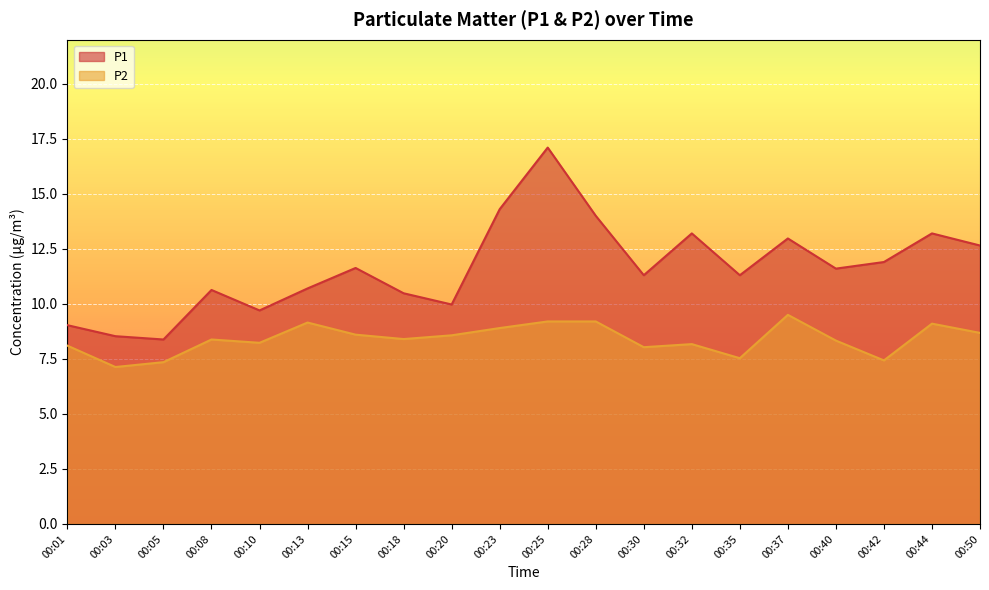

List the series in order of their overall mean, lowest first.

P2, P1